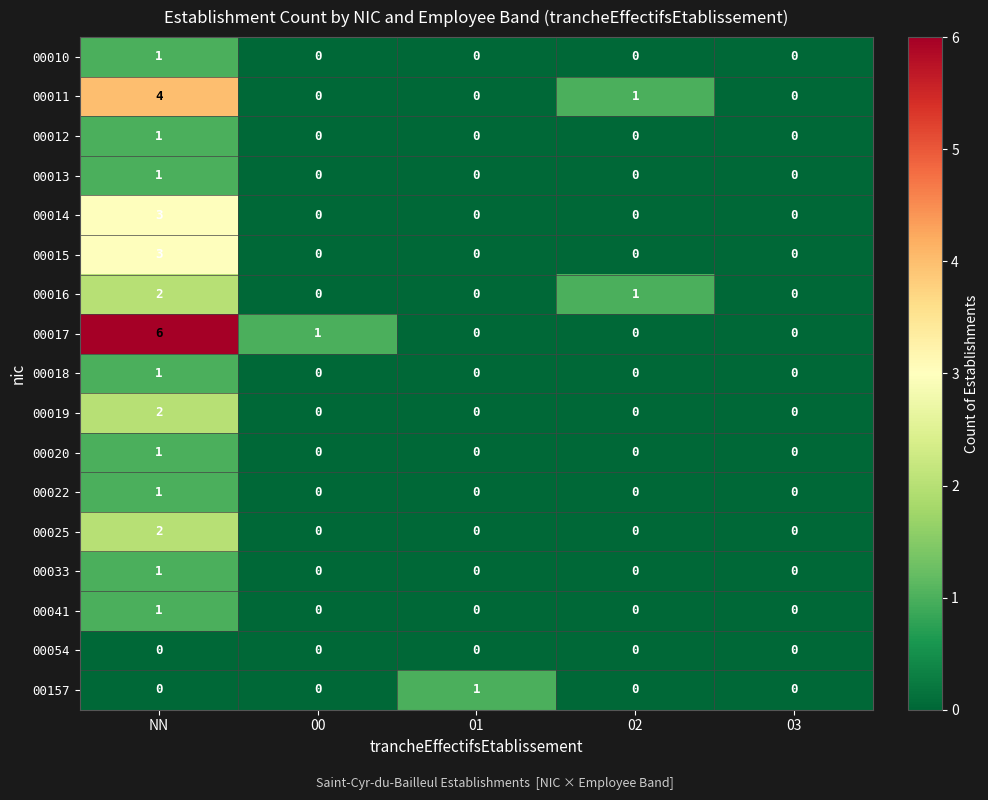

Which series has the largest total across all categories?

00017